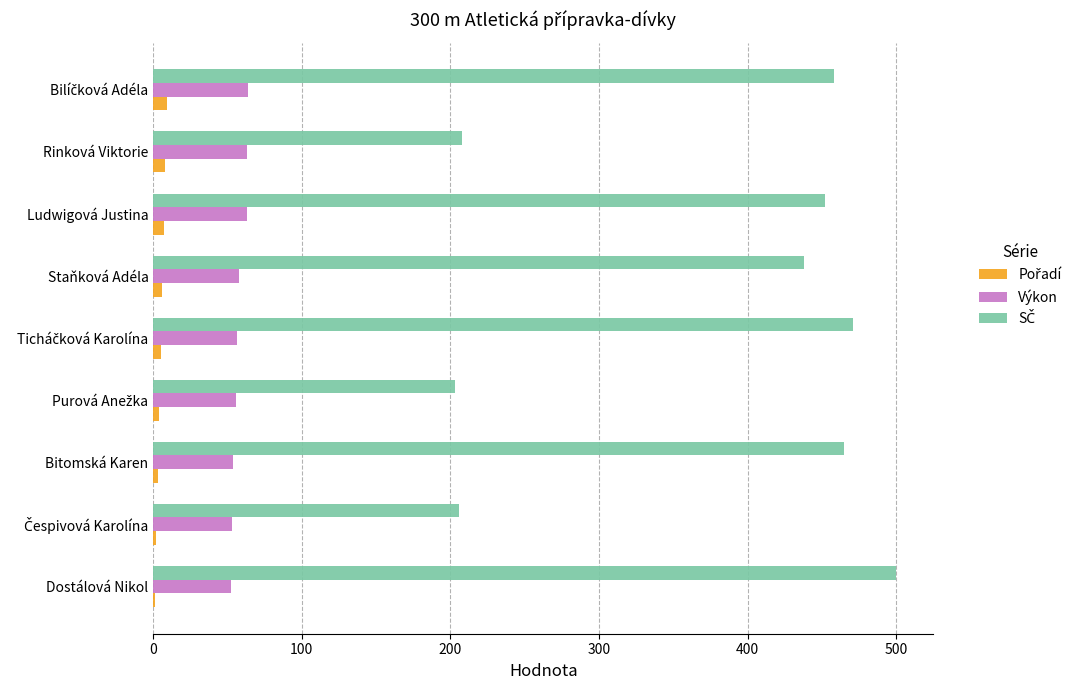

What is the sum of all Výkon values?

519.3